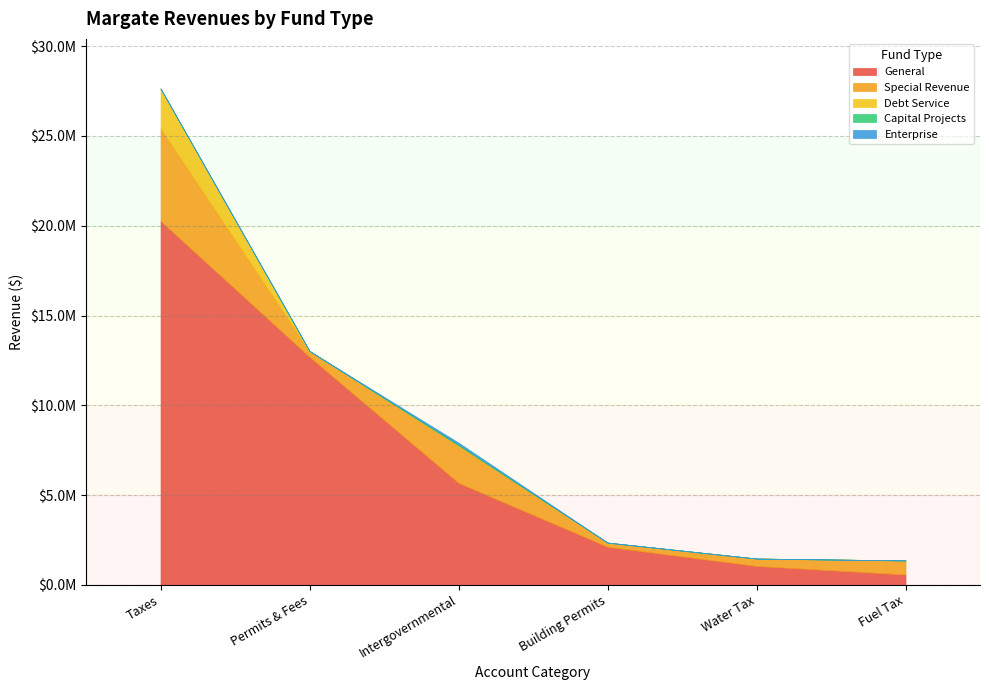

The Special Revenue series shows 2084964 at Intergovernmental. True or false?

True